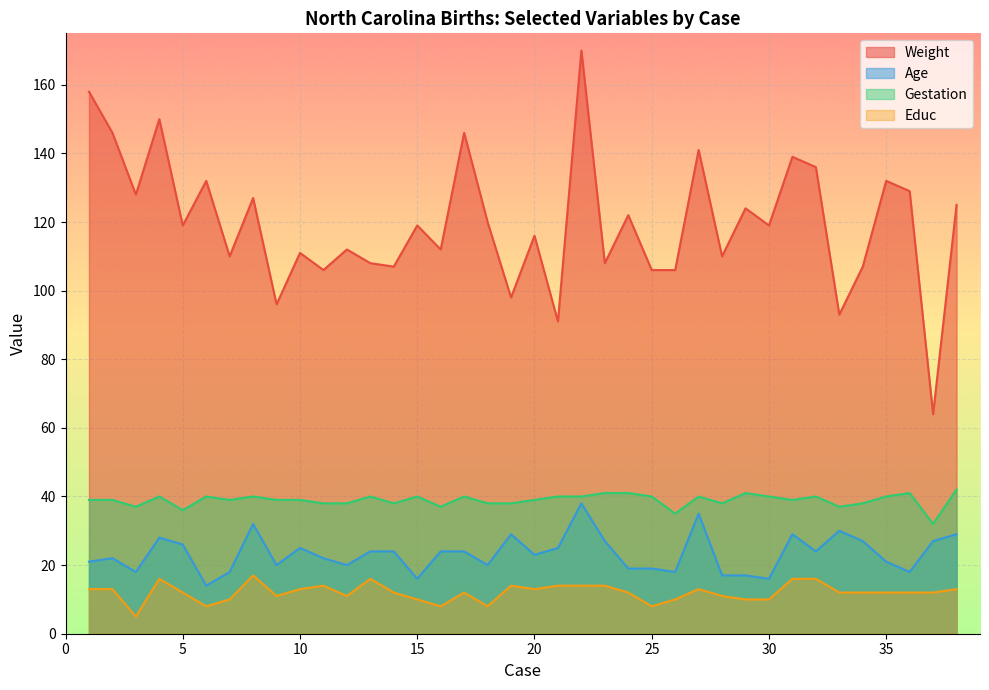

Does the chart display data point markers on the line(s)?

No